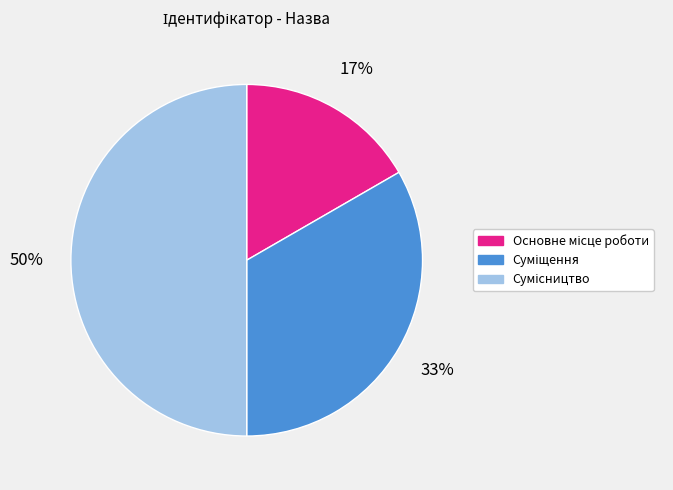

To the nearest percent, what is the average slice percentage?

33%